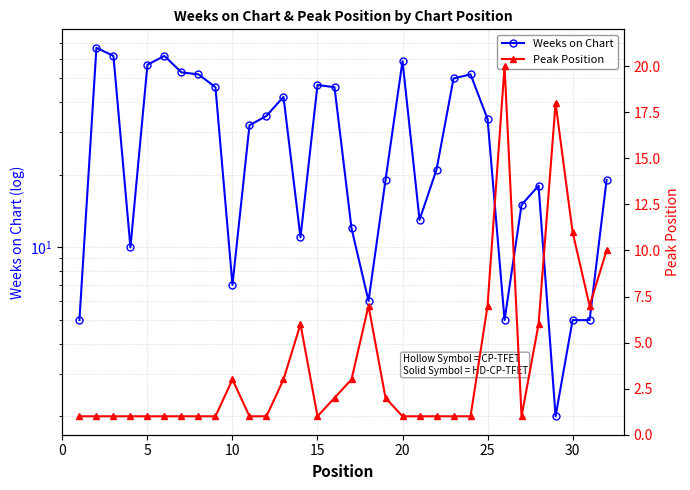

The Peak Position series shows 0 at 5. True or false?

False